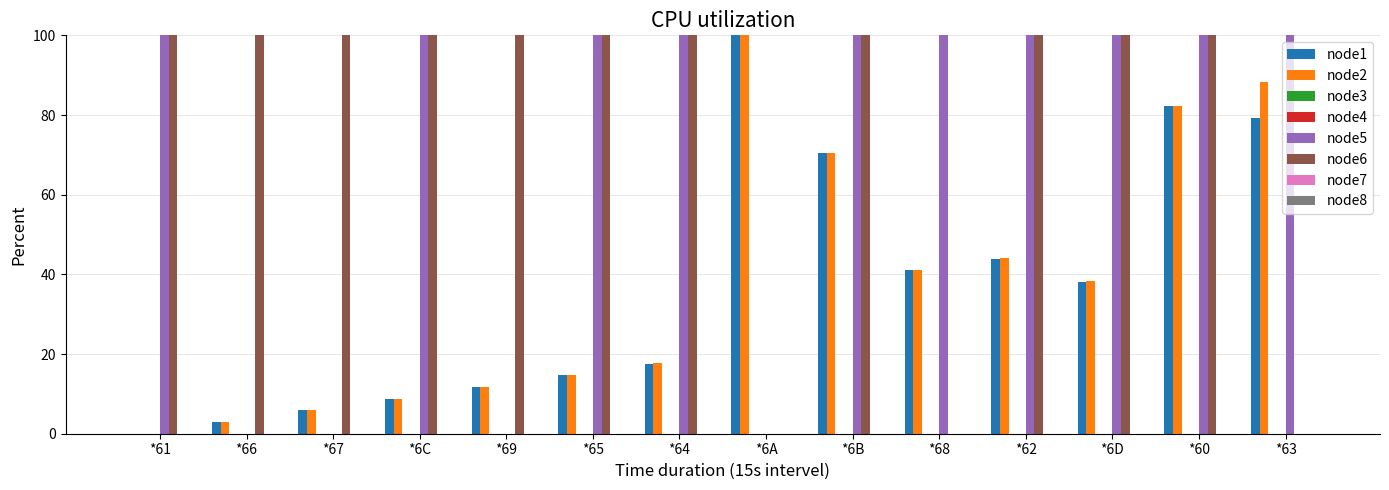

Which series has the largest total across all categories?

node6